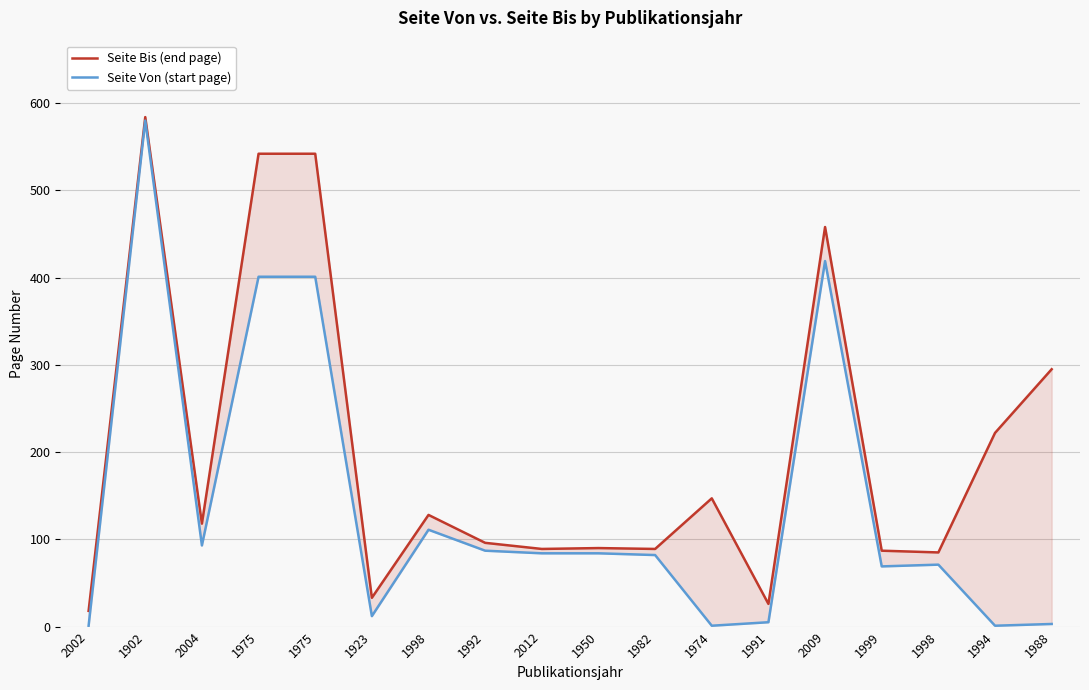

At which category is the sum across all series the highest?

1902